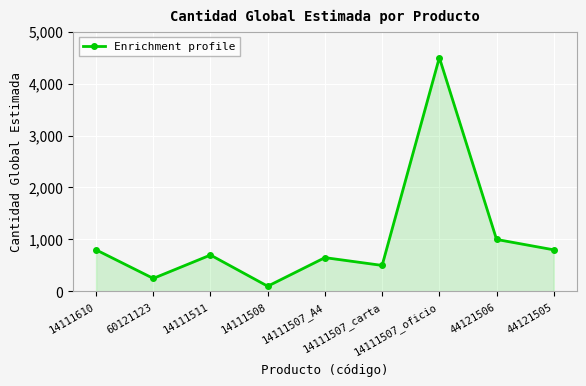

How many distinct data groups are displayed?

1